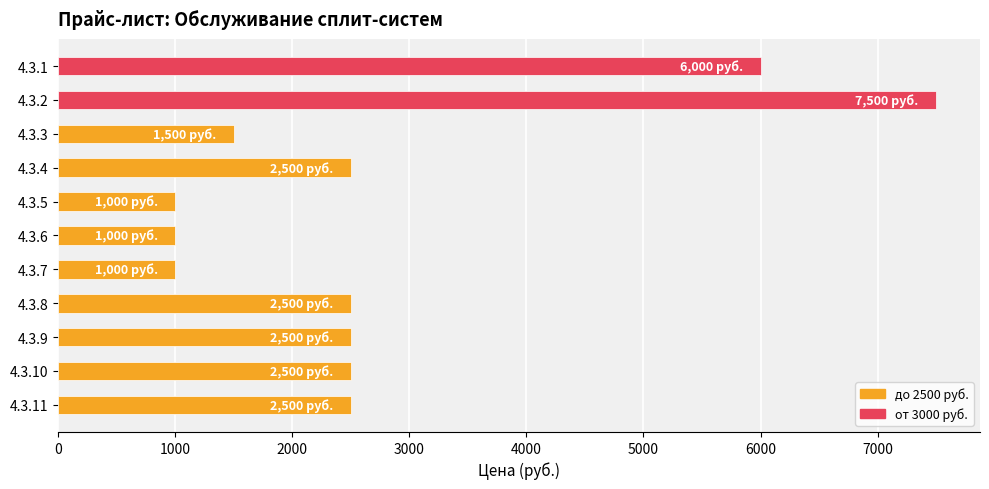

Reading top to bottom, transcribe all the data shown in this chart.

4.3.1=6000	4.3.2=7500	4.3.3=1500	4.3.4=2500	4.3.5=1000	4.3.6=1000	4.3.7=1000	4.3.8=2500	4.3.9=2500	4.3.10=2500	4.3.11=2500